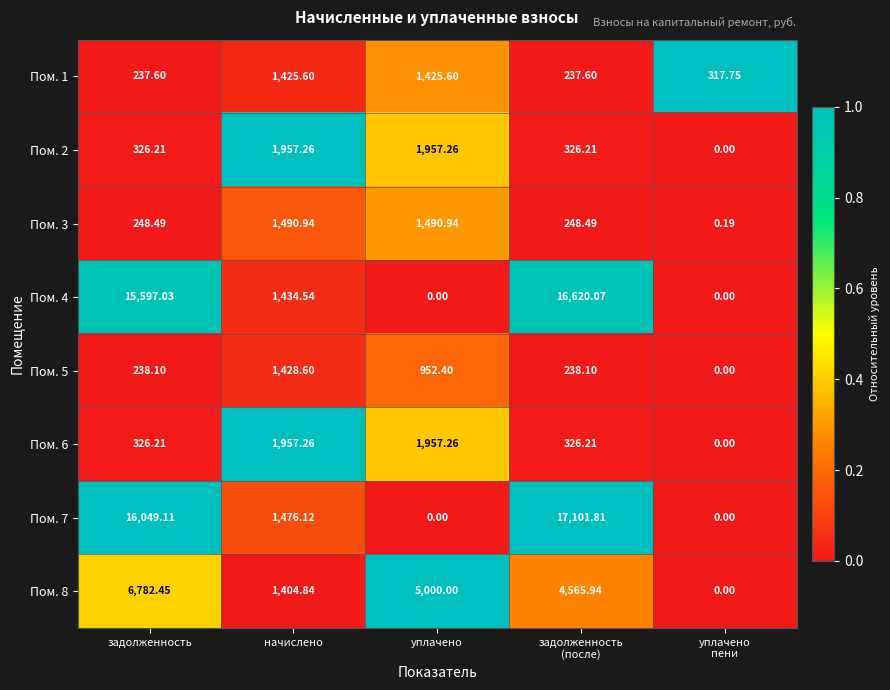

At which category is the sum across all series the highest?

задолженность